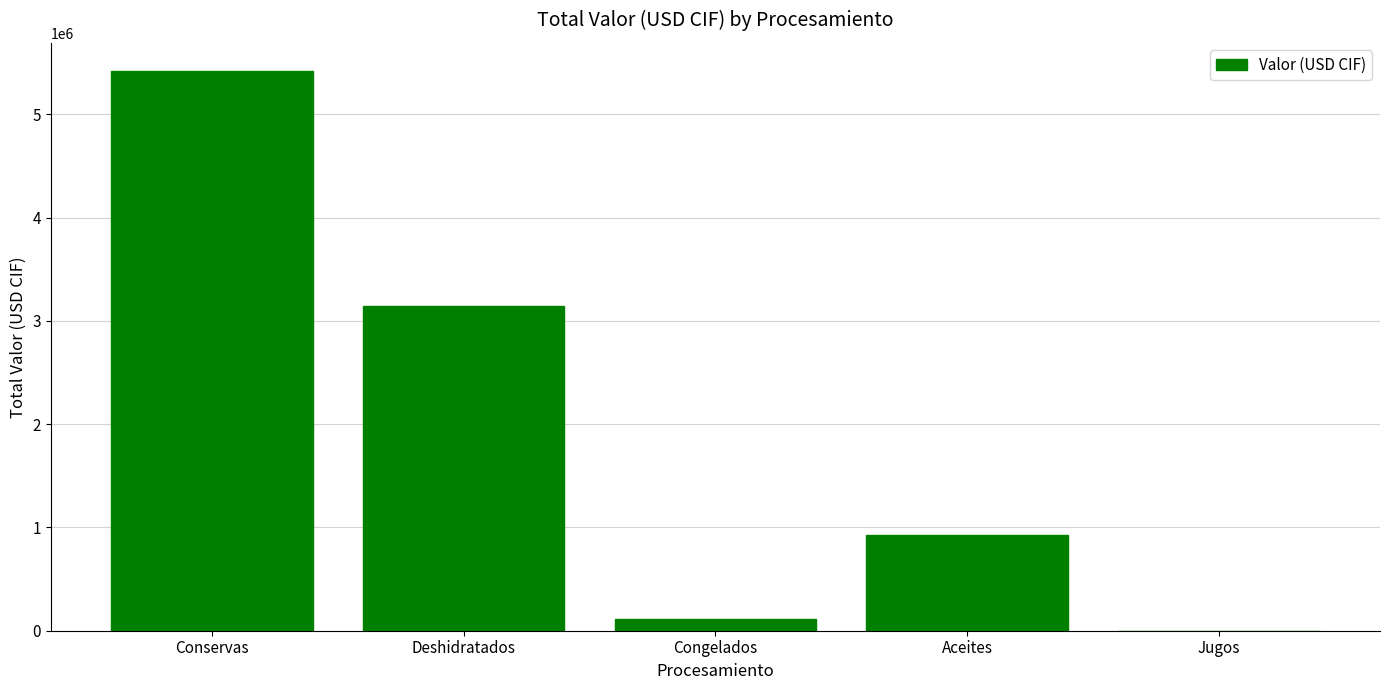

True or false: the data shows 1317.8 at Jugos.

True